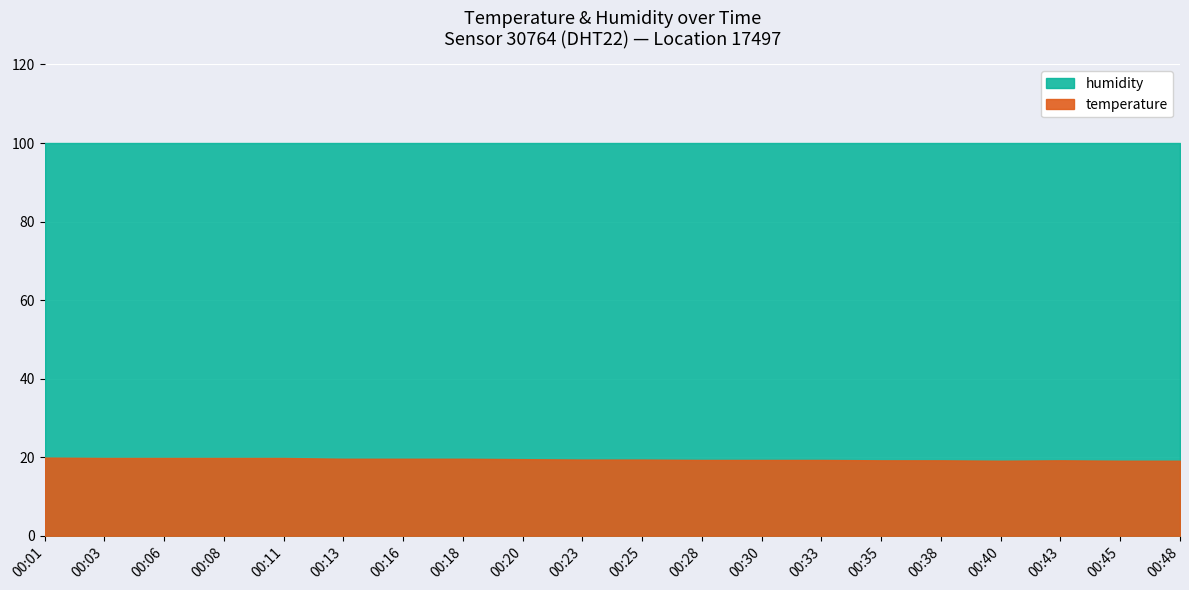

List the series in order of their peak value, highest first.

humidity, temperature